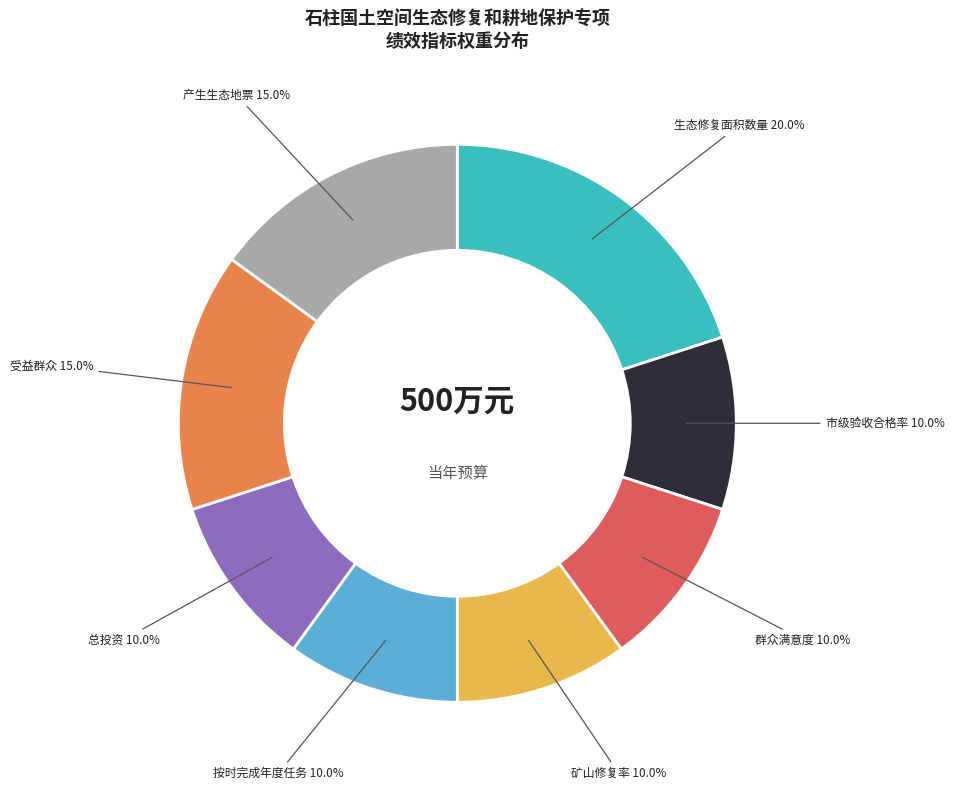

Is there any slice that represents more than half of the pie?

No